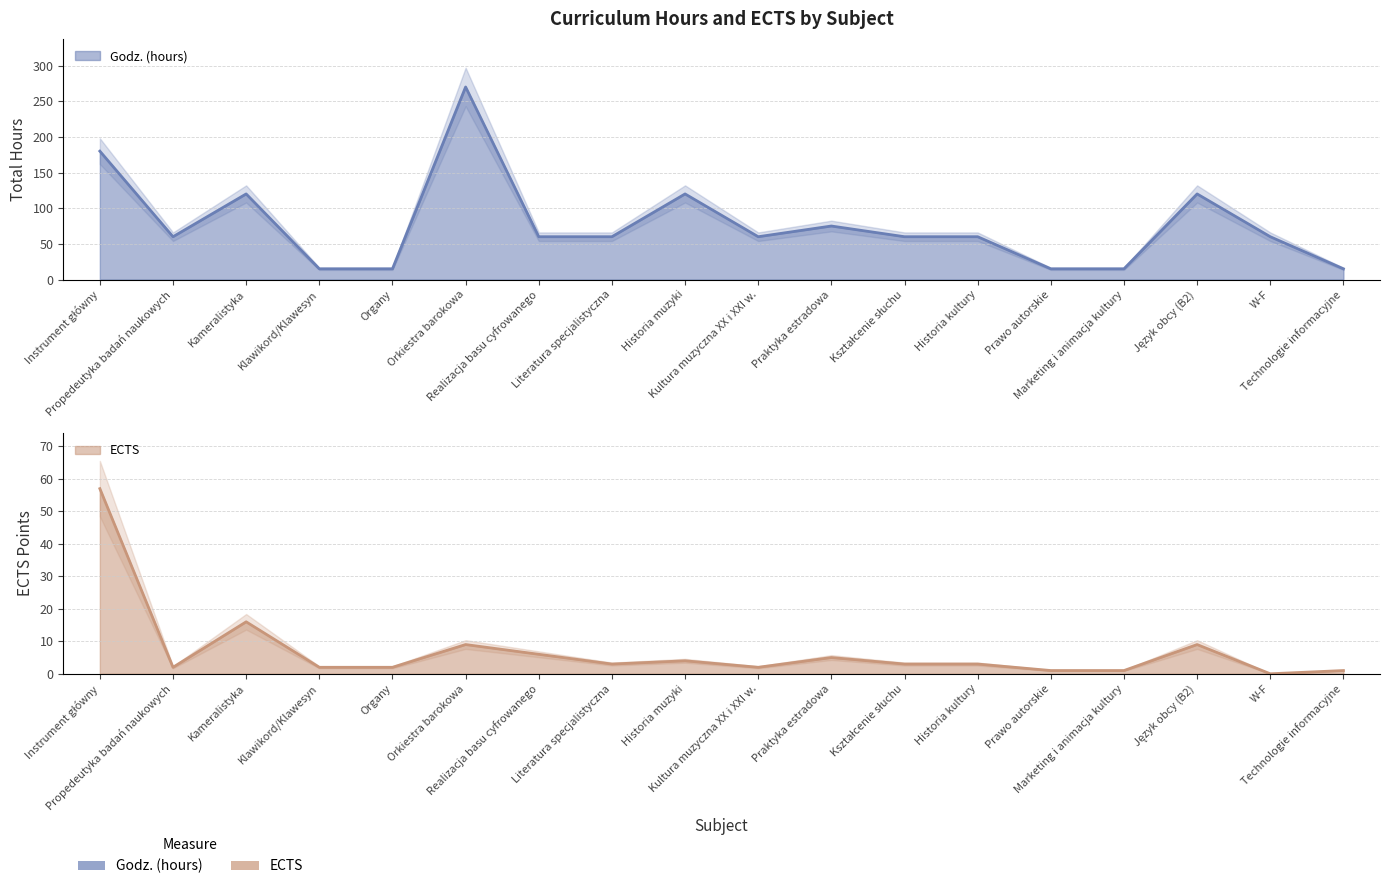

Reading left to right, extract all data points from this chart.

Godz. (hours): Instrument główny=180	Propedeutyka badań naukowych=60	Kameralistyka=120	Klawikord/Klawesyn=15	Organy=15	Orkiestra barokowa=270	Realizacja basu cyfrowanego=60	Literatura specjalistyczna=60	Historia muzyki=120	Kultura muzyczna XX i XXI w.=60	Praktyka estradowa=75	Kształcenie słuchu=60	Historia kultury=60	Prawo autorskie=15	Marketing i animacja kultury=15	Język obcy (B2)=120	W-F=60	Technologie informacyjne=15
ECTS: Instrument główny=57	Propedeutyka badań naukowych=2	Kameralistyka=16	Klawikord/Klawesyn=2	Organy=2	Orkiestra barokowa=9	Realizacja basu cyfrowanego=6	Literatura specjalistyczna=3	Historia muzyki=4	Kultura muzyczna XX i XXI w.=2	Praktyka estradowa=5	Kształcenie słuchu=3	Historia kultury=3	Prawo autorskie=1	Marketing i animacja kultury=1	Język obcy (B2)=9	W-F=0	Technologie informacyjne=1